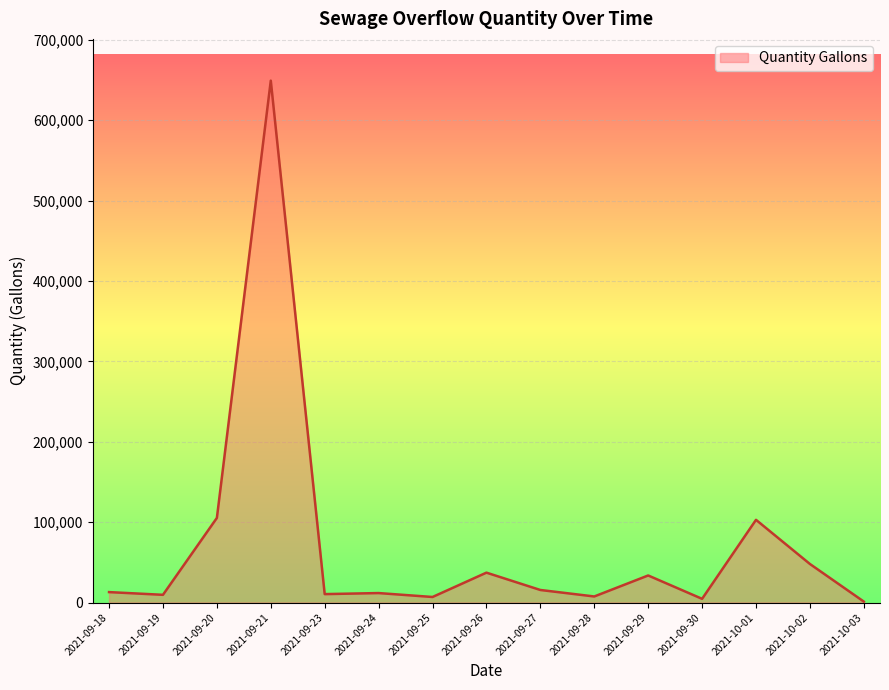

Is it true that the value at 2021-10-01 is 59916?

False